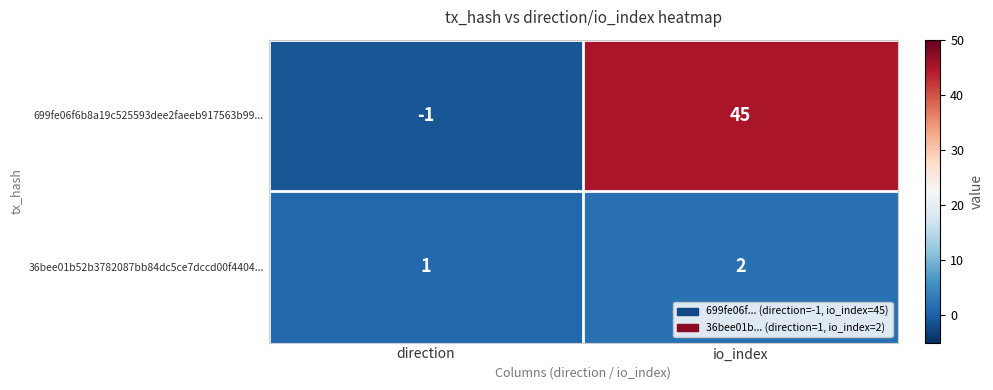

List the series in order of their peak value, highest first.

699fe06f6b8a19c525593dee2faeeb917563b99..., 36bee01b52b3782087bb84dc5ce7dccd00f4404...